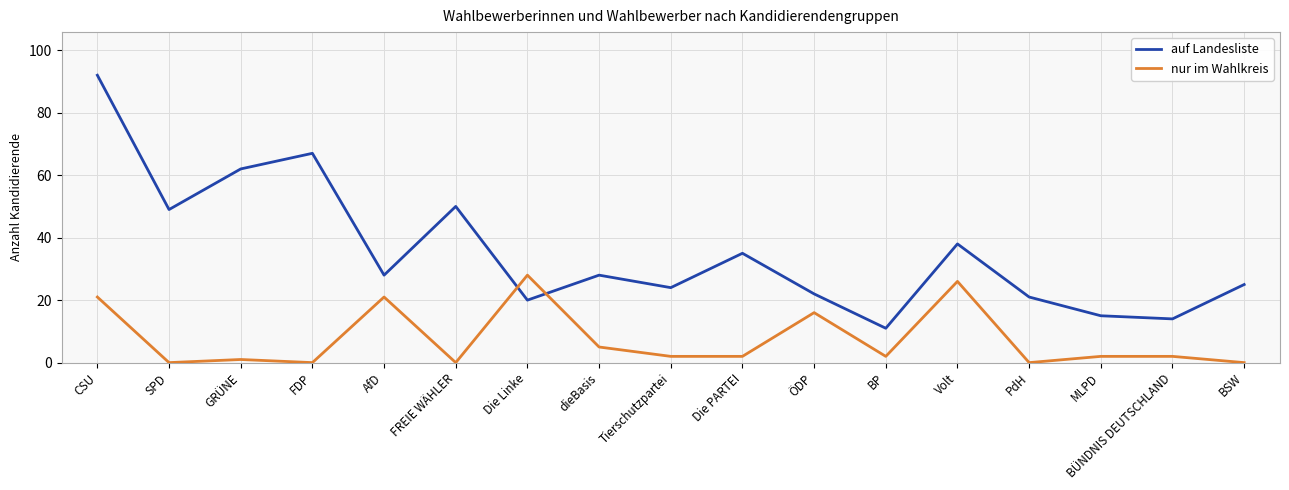

How many interior local valleys does the auf Landesliste series have?

6